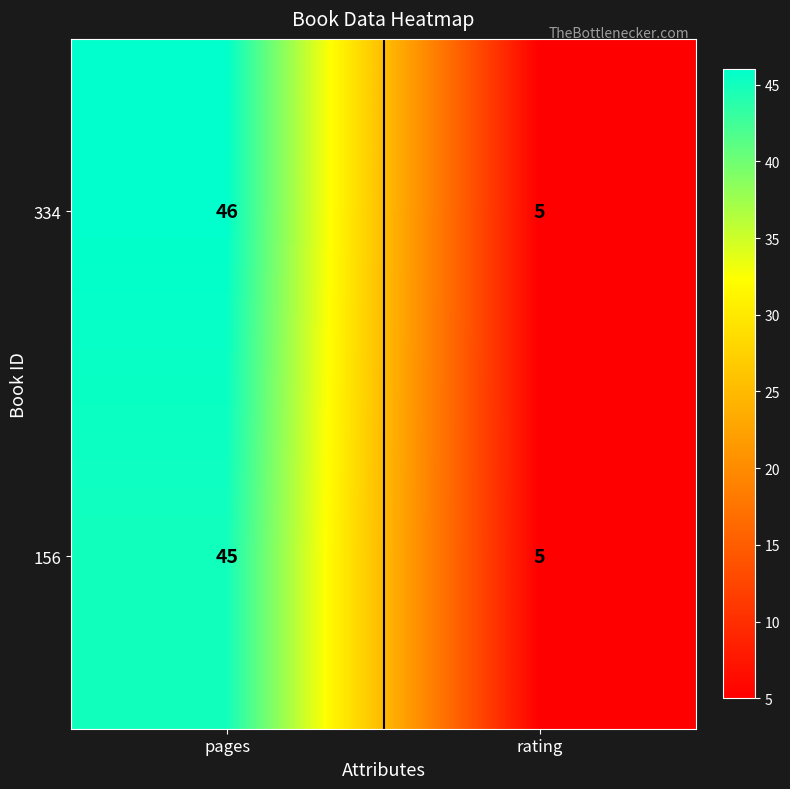

What is the total value across all series at rating?

10